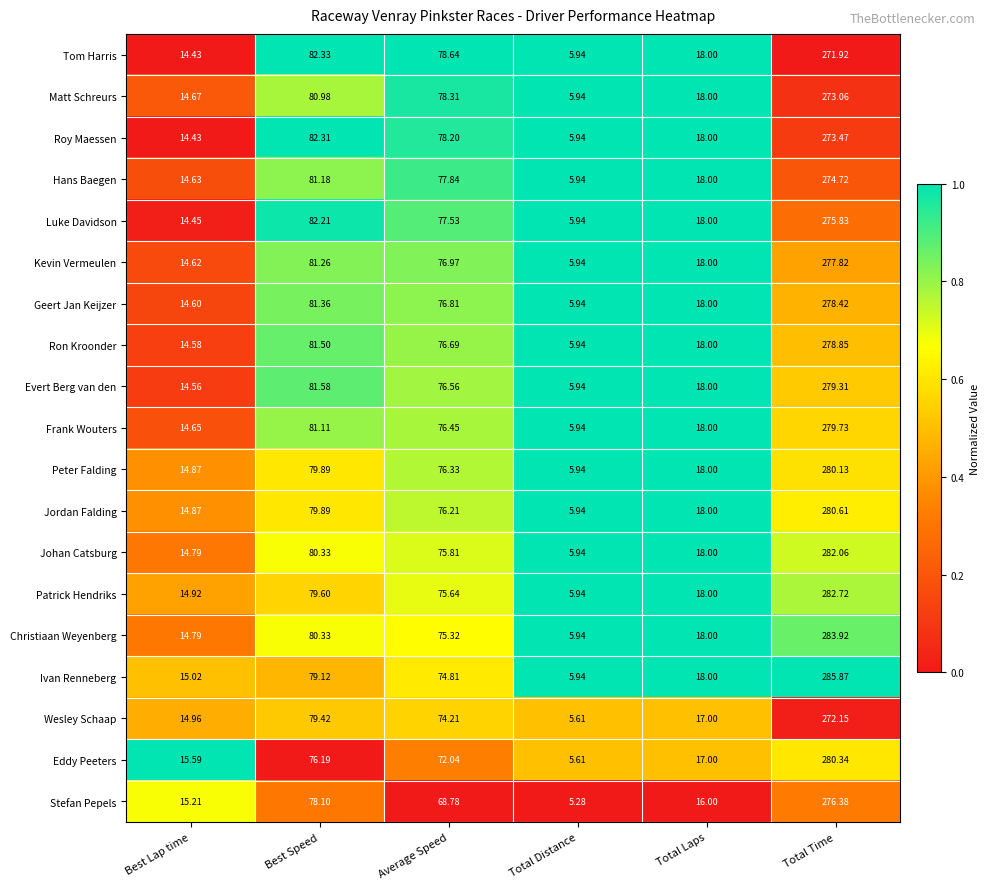

Rank the series by their maximum value, from lowest to highest.

Tom Harris, Wesley Schaap, Matt Schreurs, Roy Maessen, Hans Baegen, Luke Davidson, Stefan Pepels, Kevin Vermeulen, Geert Jan Keijzer, Ron Kroonder, Evert Berg van den, Frank Wouters, Peter Falding, Eddy Peeters, Jordan Falding, Johan Catsburg, Patrick Hendriks, Christiaan Weyenberg, Ivan Renneberg